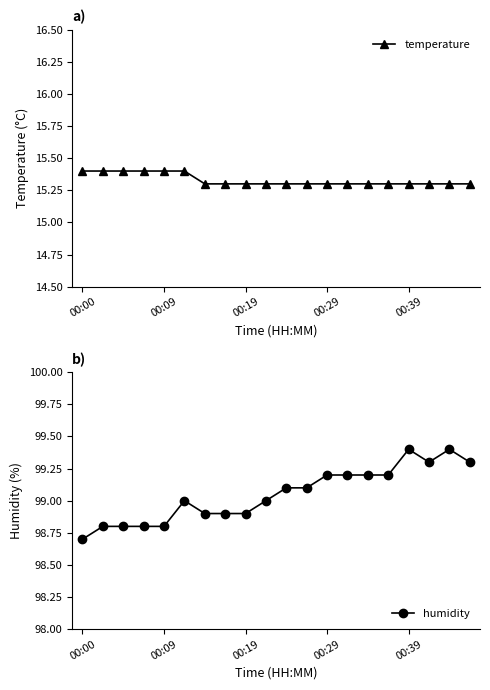

How many lines are shown in the chart?

2